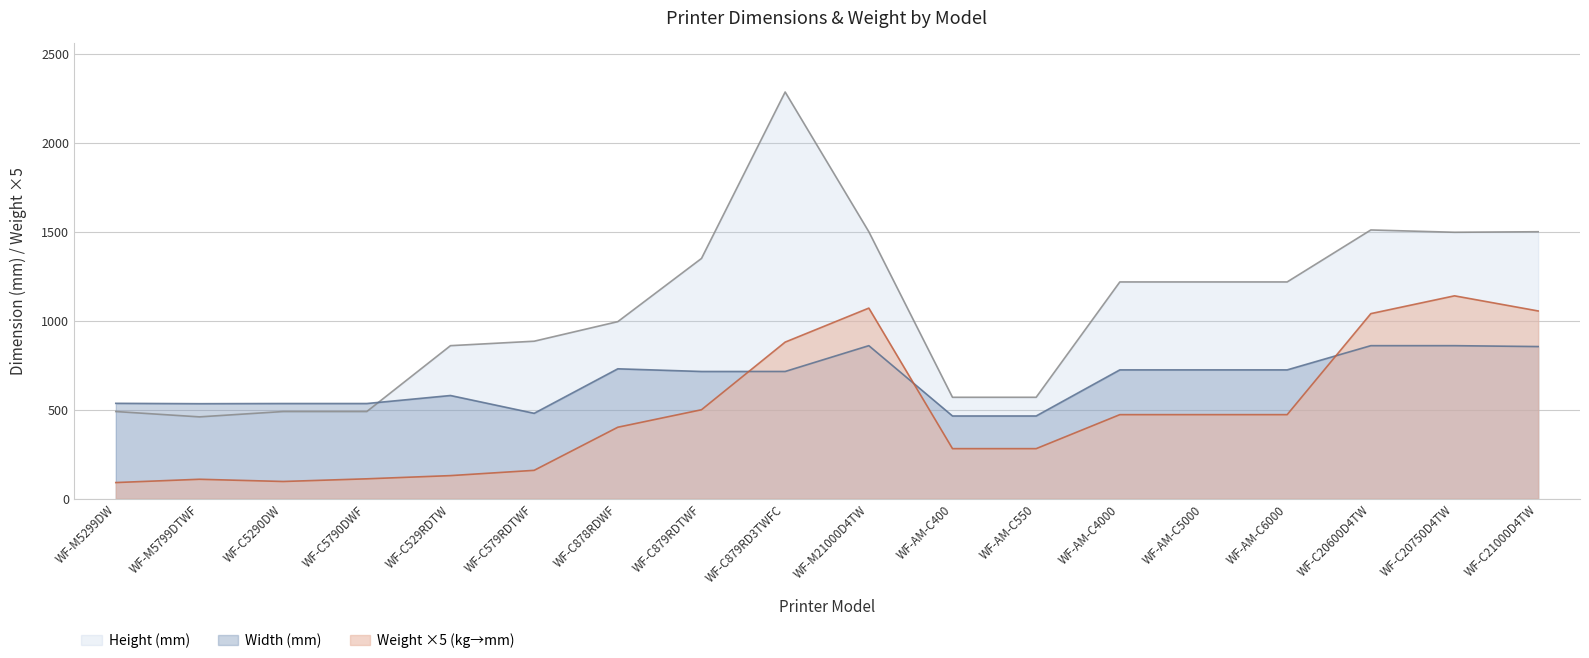

Where is Width (mm) nearest to the value 662?

WF-C879RDTWF